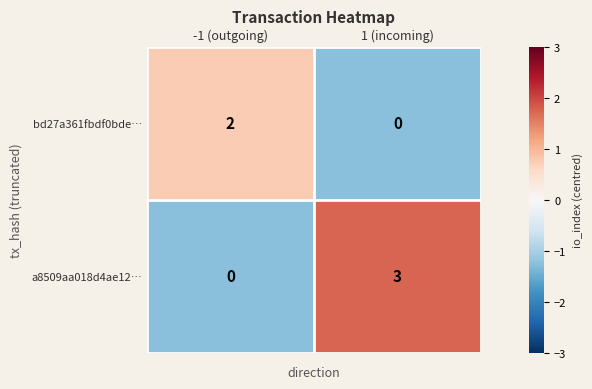

What is the smallest value displayed?

0